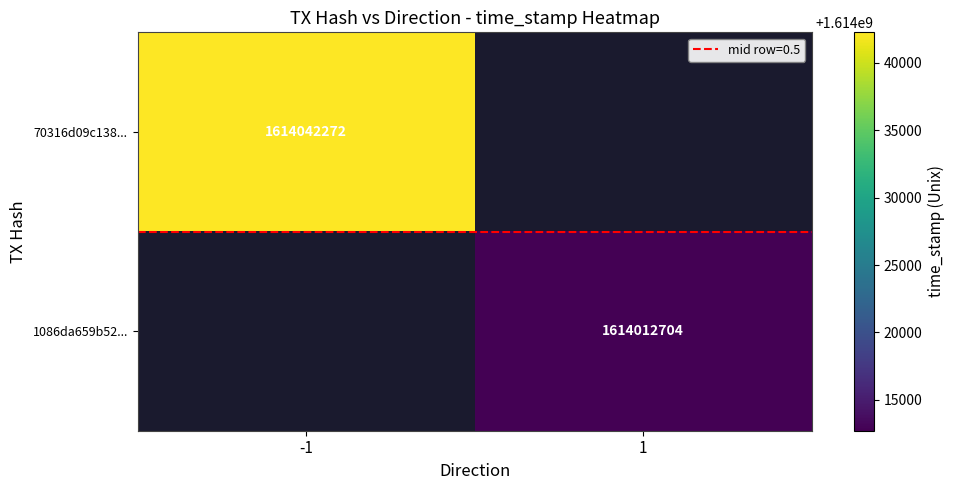

How many data points does each series have?

2